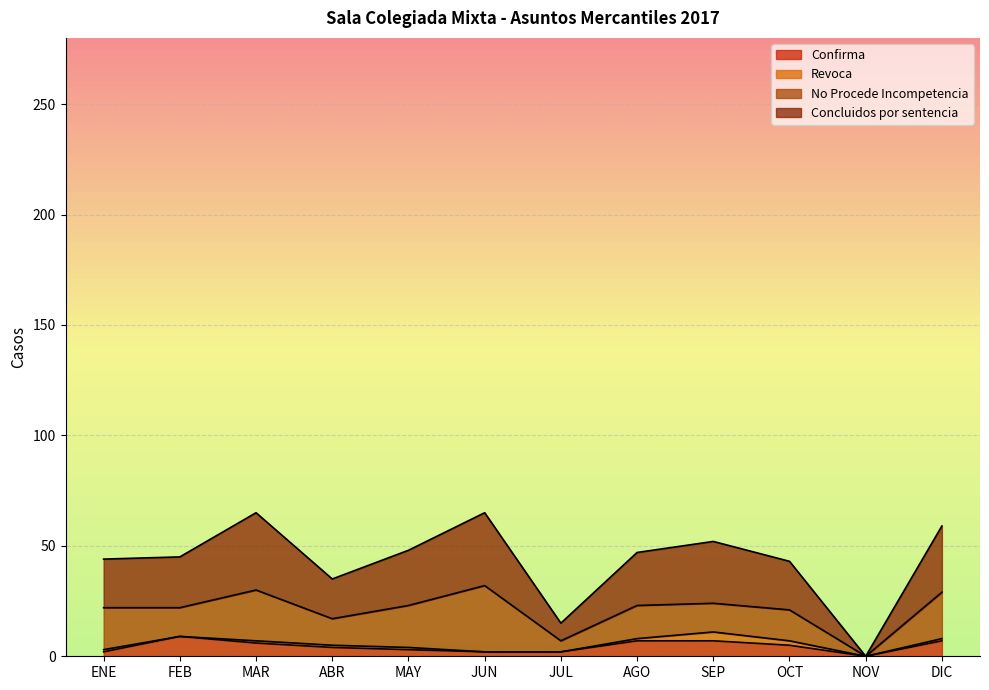

Which label corresponds to the largest value in the chart?

MAR